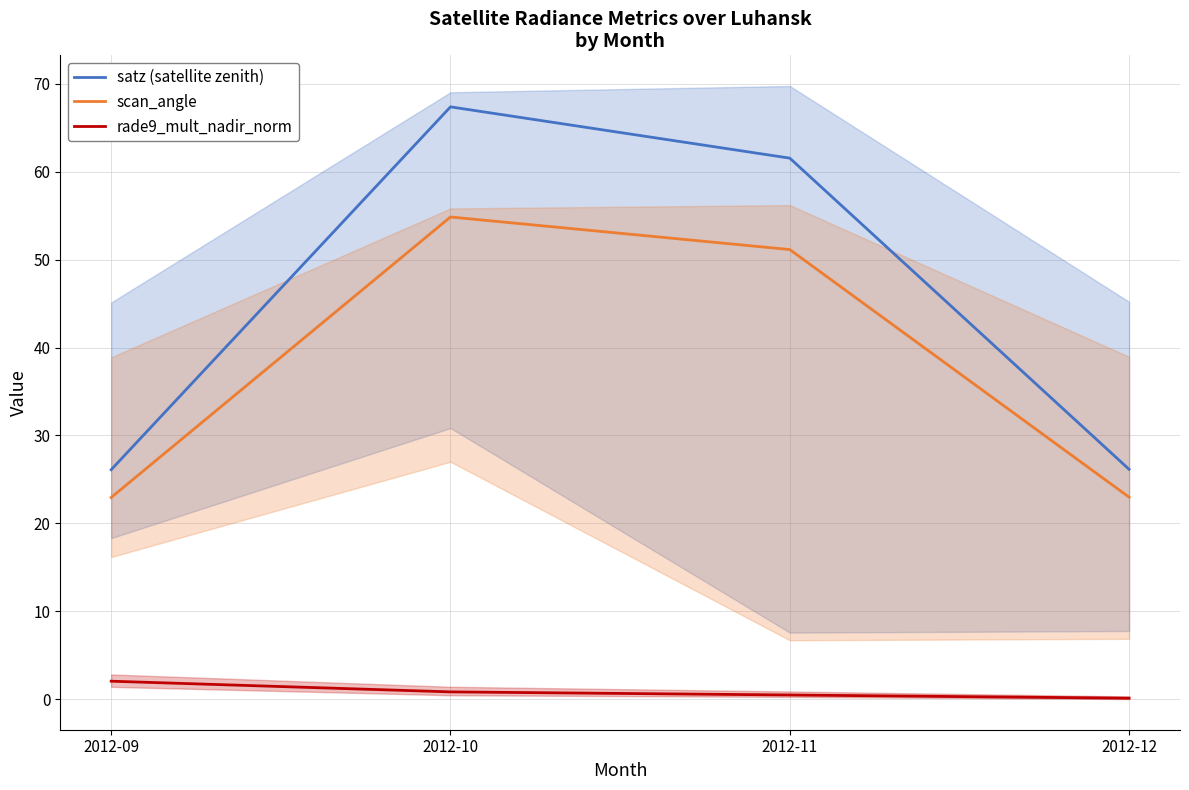

True or false: rade9_mult_nadir_norm and satz (satellite zenith) cross at least once.

False